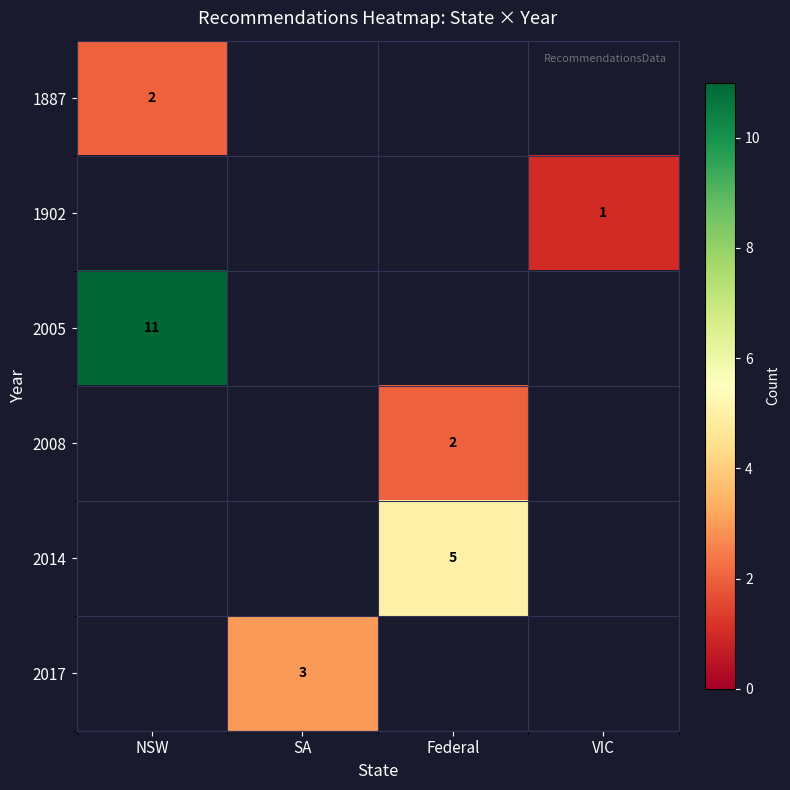

How many categories are shown in the chart?

4